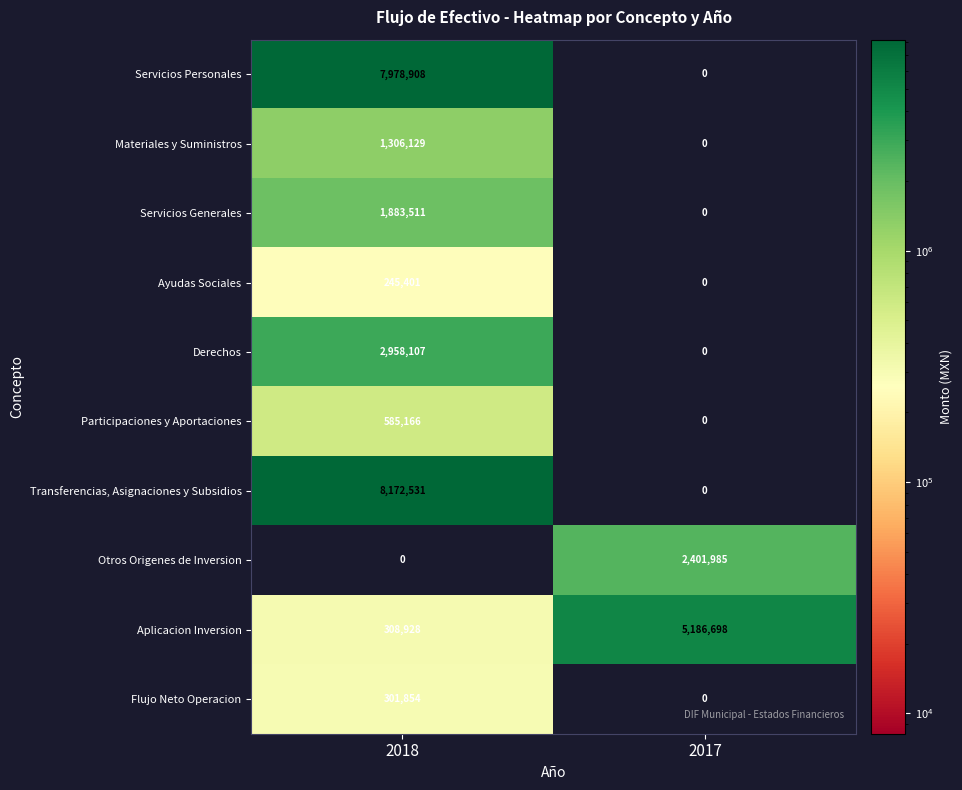

What value does the Aplicacion Inversion series have at 2018?

308928